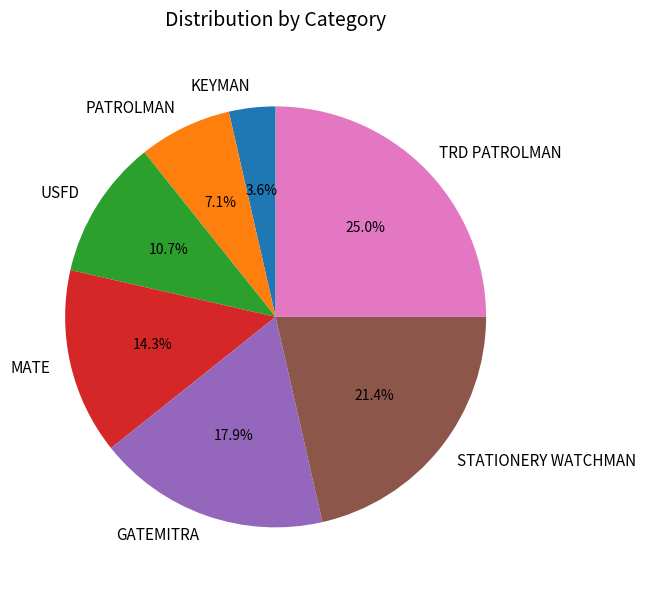

Does any single category account for the majority?

No